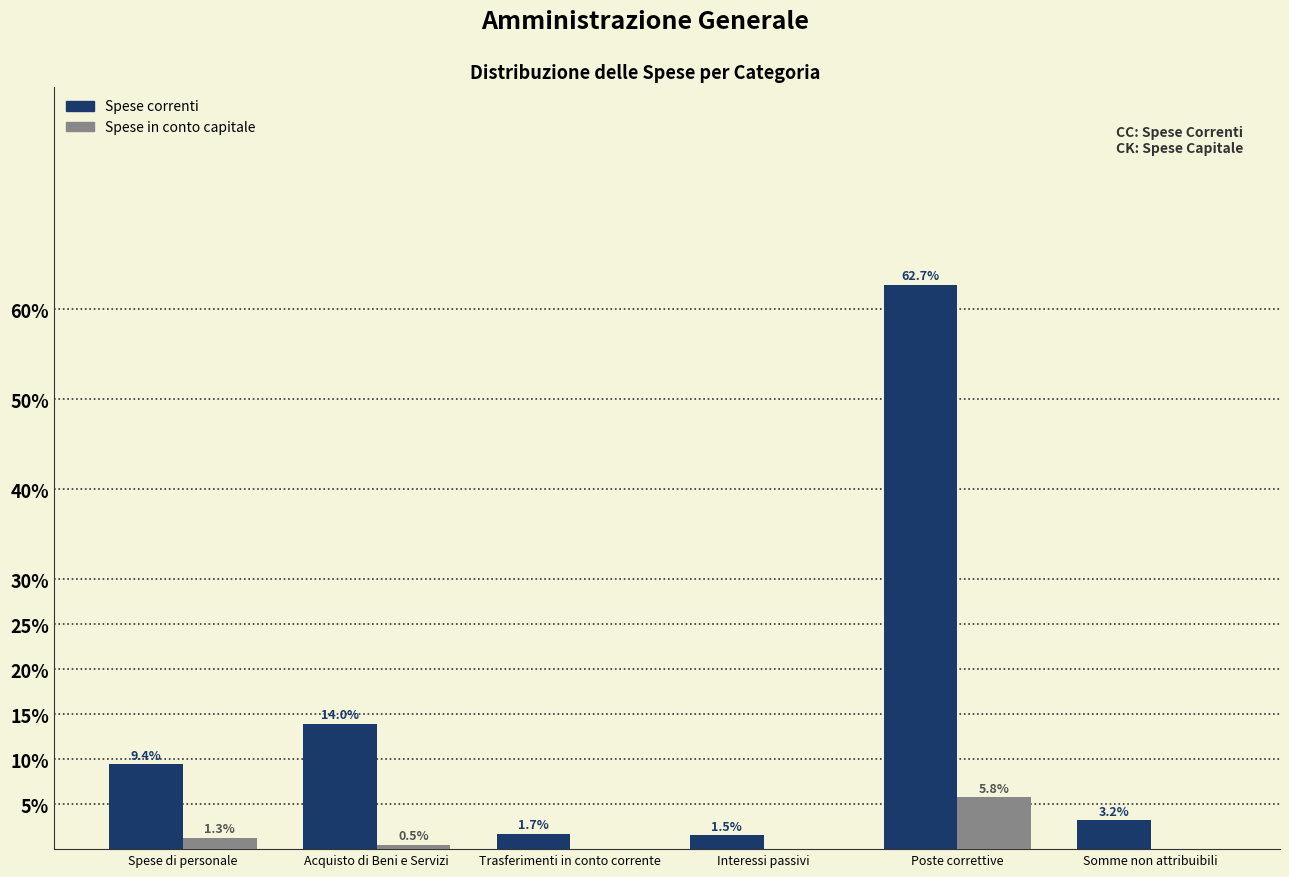

Is it true that Spese correnti equals 14.0 at Acquisto di Beni e Servizi?

True